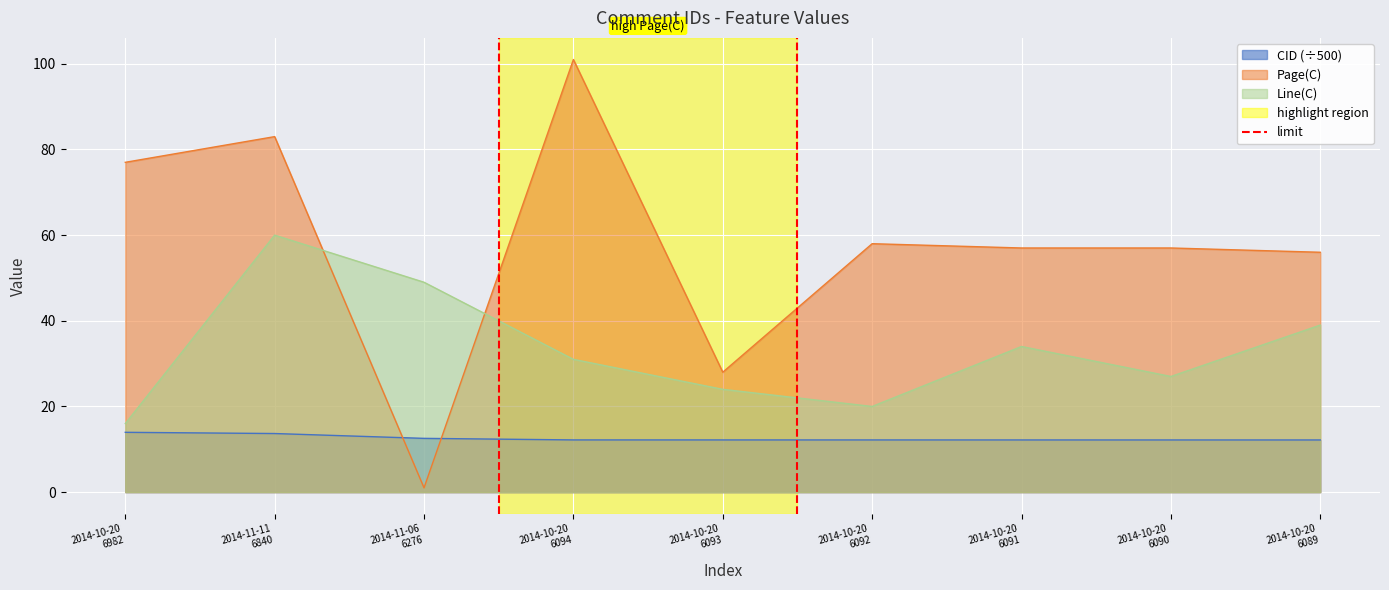

What is the maximum value for Line(C)?

60.0